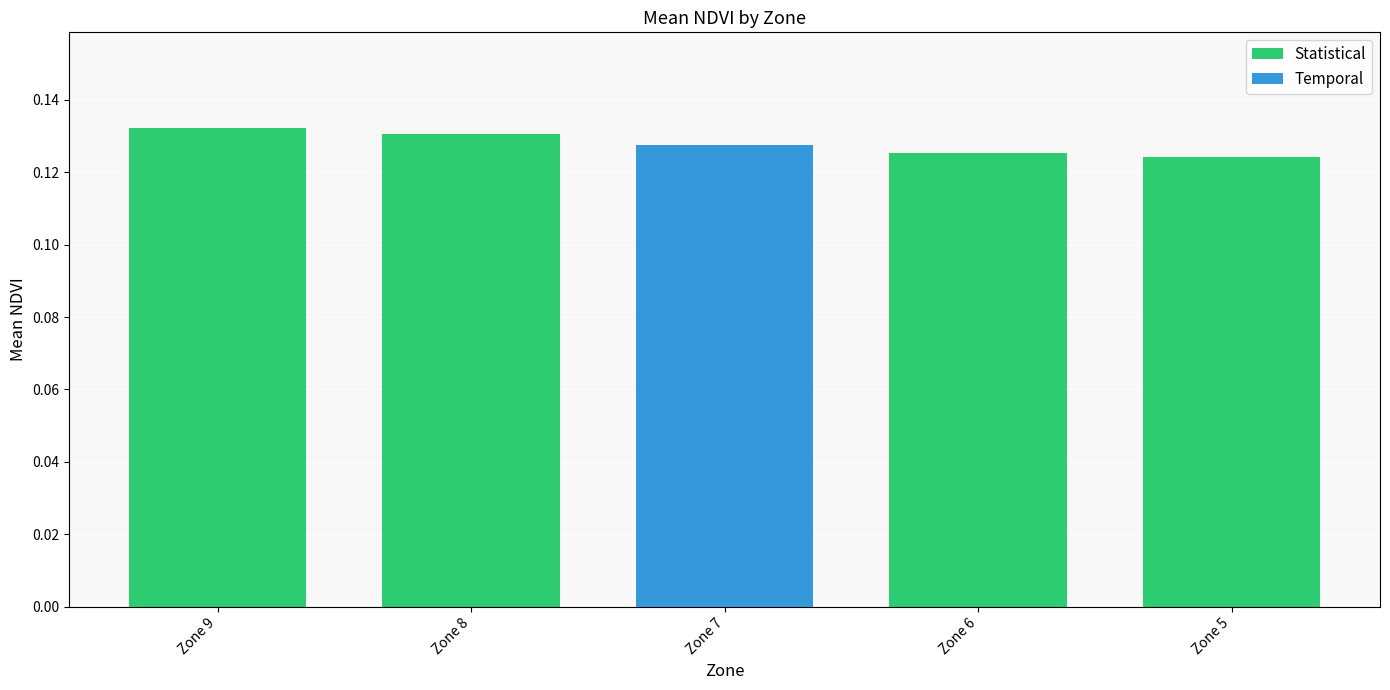

True or false: the data shows 0.2 at Zone 5.

False